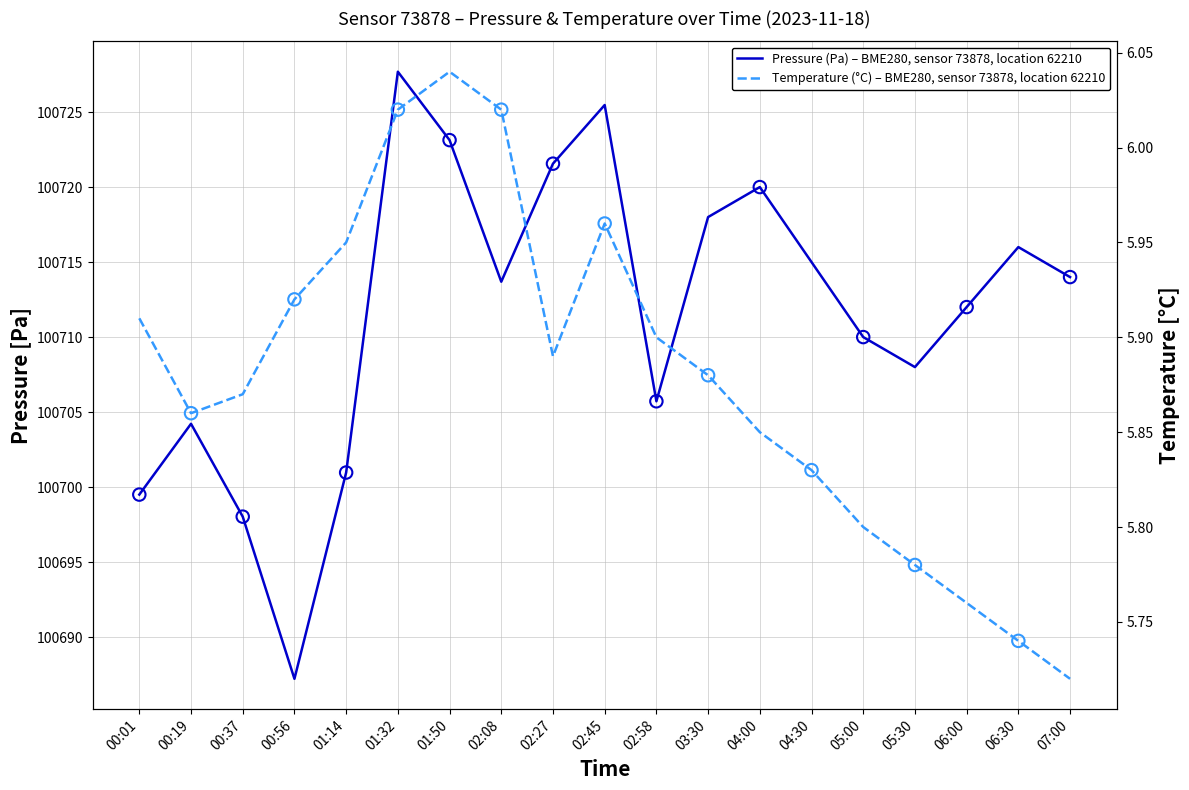

Which series has the widest spread of Y values?

pressure